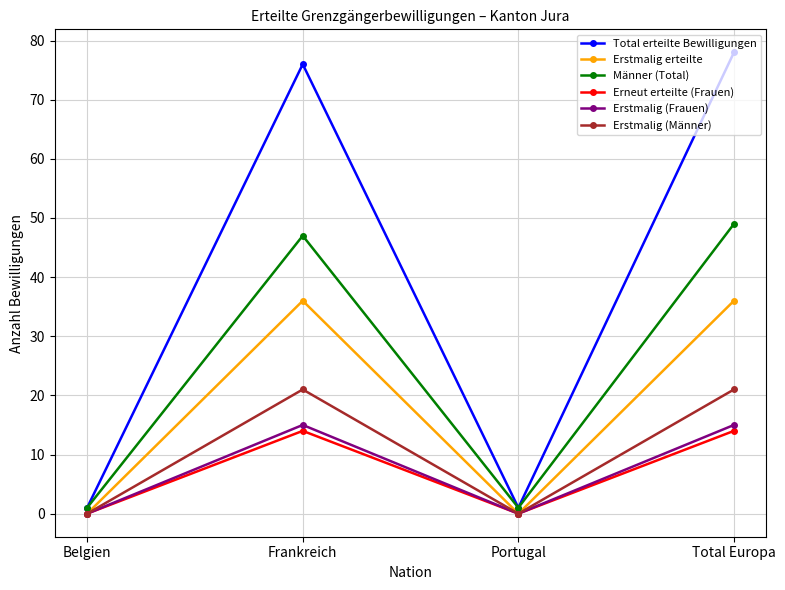

How many values in the Männer (Total) series are below 47?

2